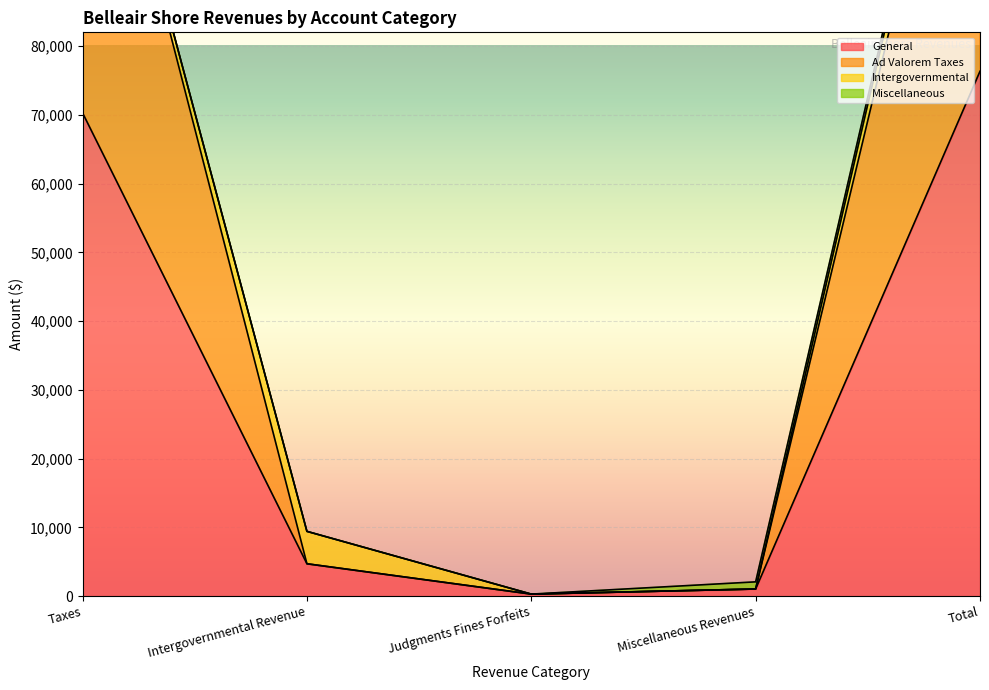

Where is the first local minimum for Account Total?

Judgments Fines Forfeits